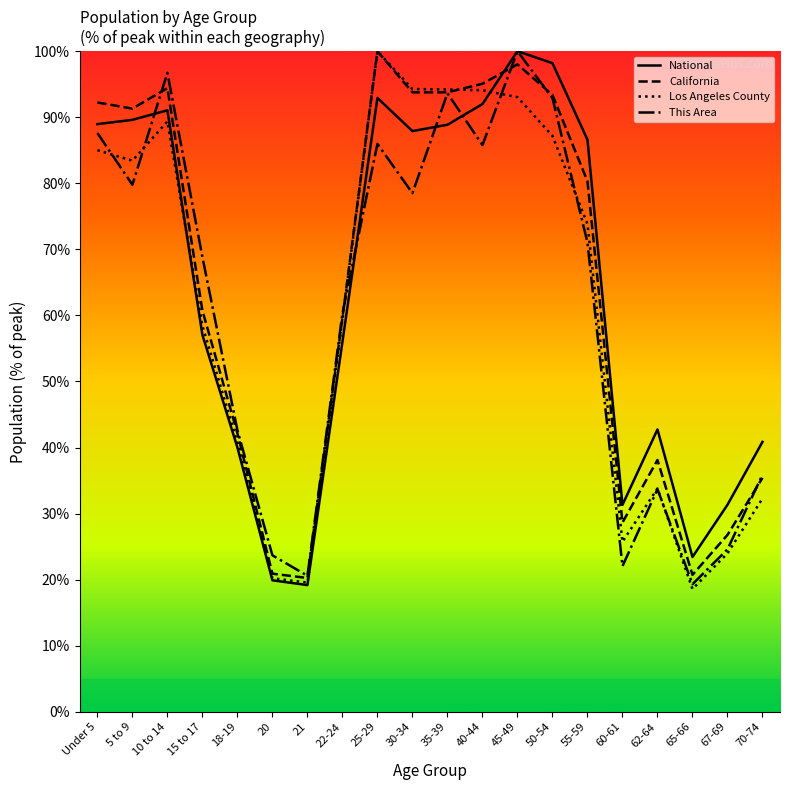

What are all the series names shown in the legend?

This Area, Los Angeles County, California, National